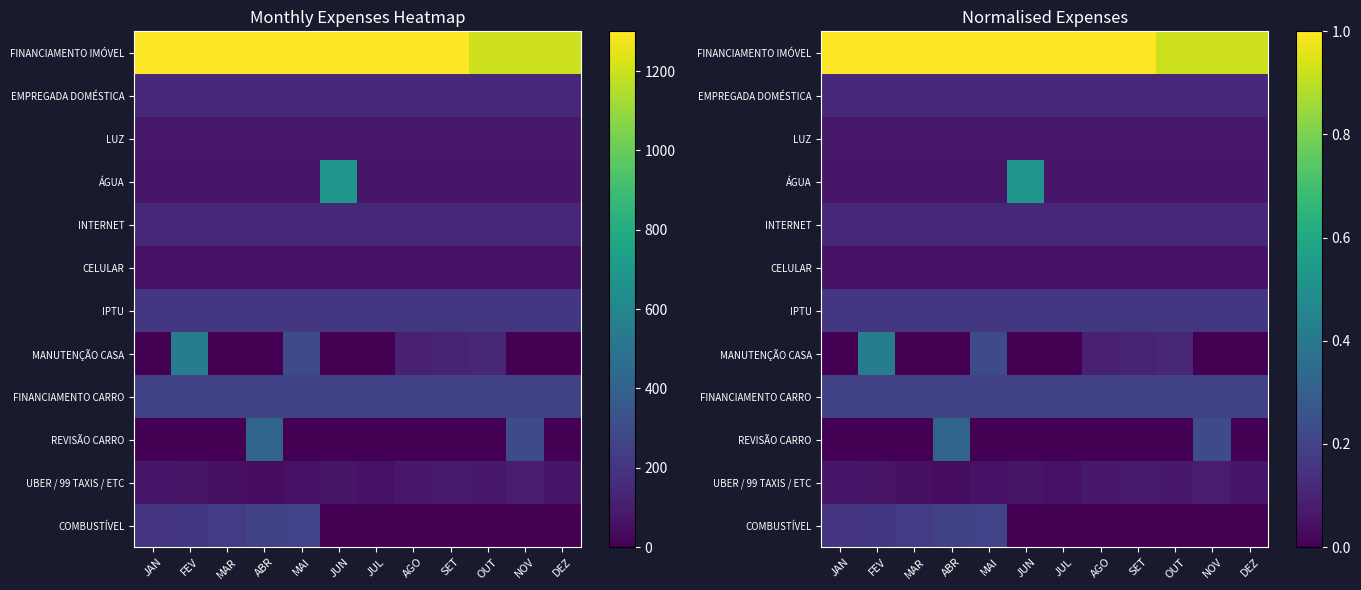

At which category is the sum across all series the highest?

FEV